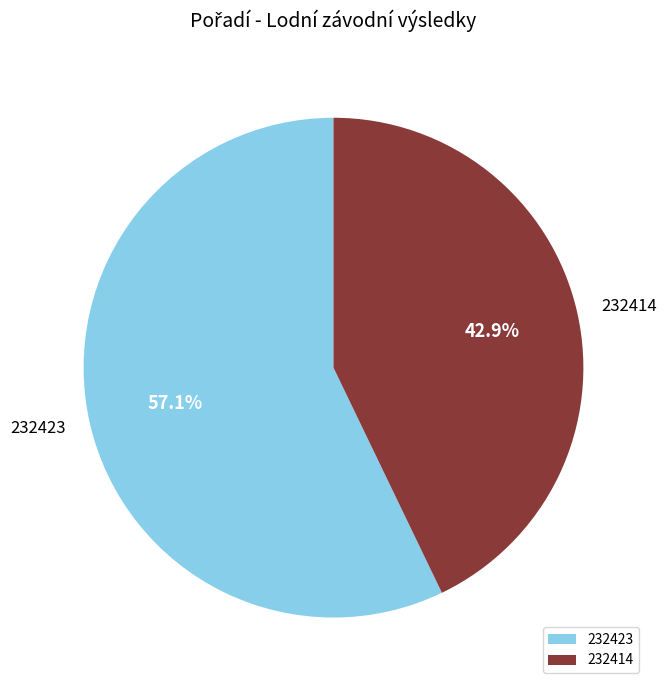

What percentage do 232423 and 232414 together represent?

100.0%